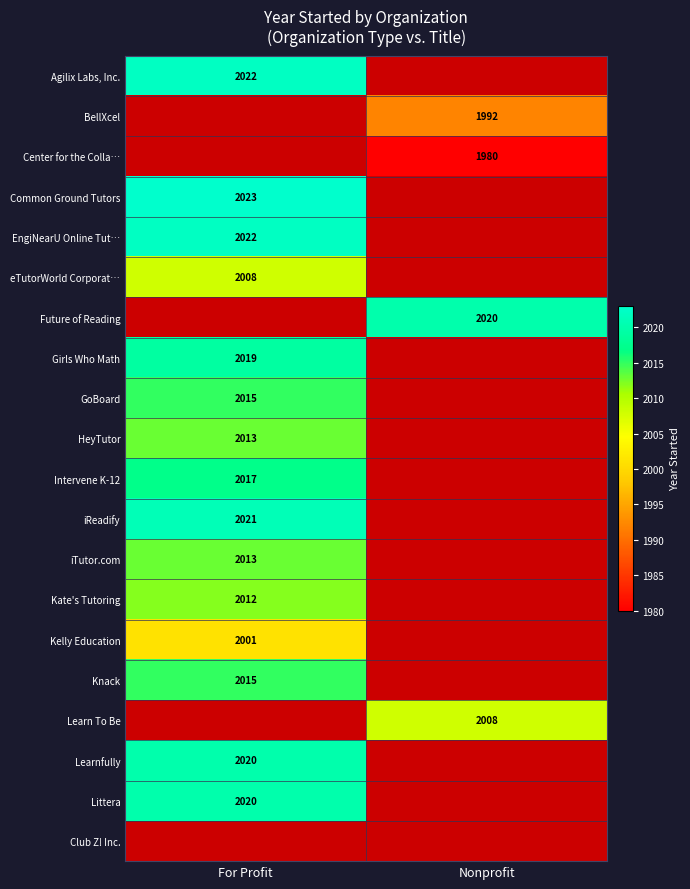

The Knack series shows 3470 at For Profit. True or false?

False